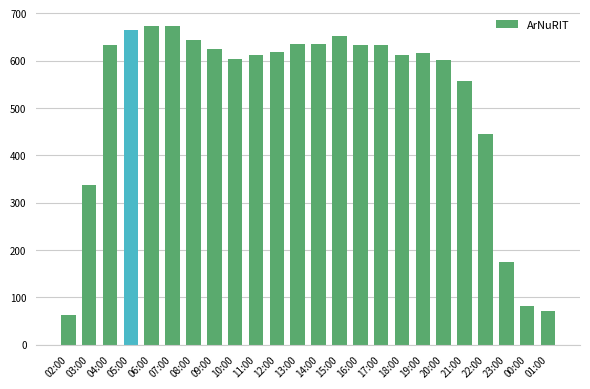

Which label corresponds to the smallest value in the chart?

02:00